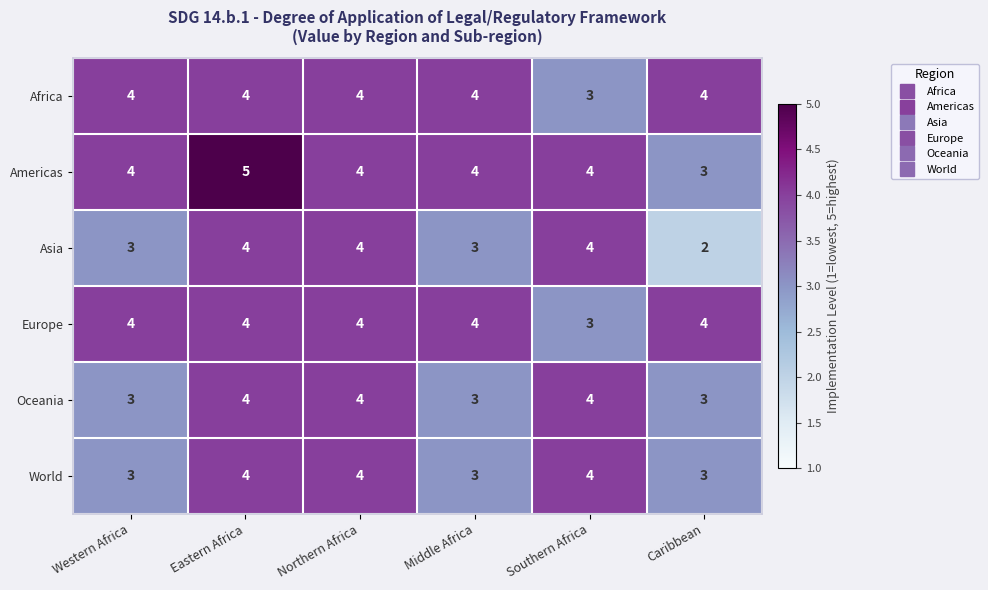

The value of Asia at Caribbean is 1. True or false?

False